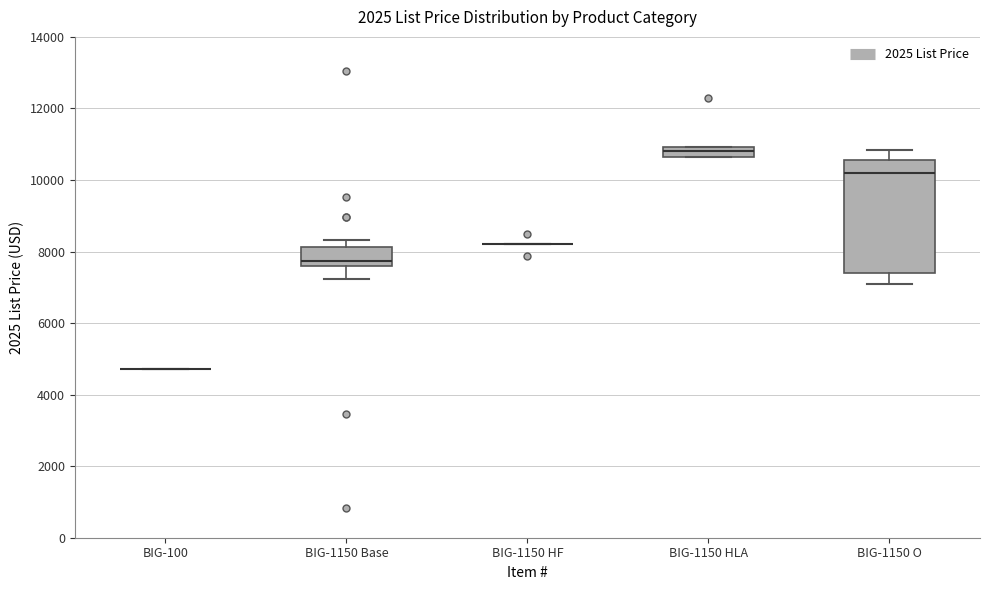

Where does the median line of the box for BIG-1150 Base sit on the y-axis? The values are not printed on the chart, so give them approximately, as read against the axis.

7800